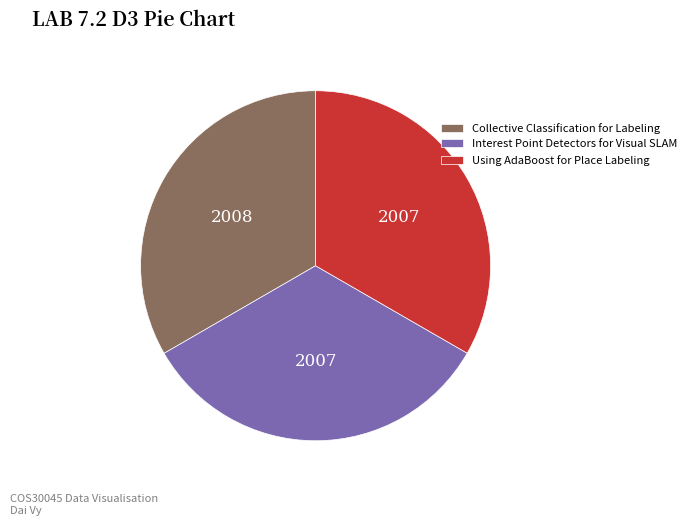

True or false: Interest Point Detectors for Visual SLAM accounts for 33% of the total.

True